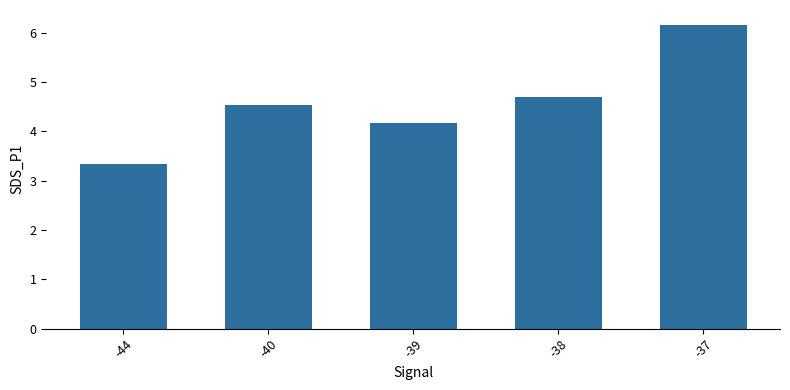

How many bars are there in total?

5